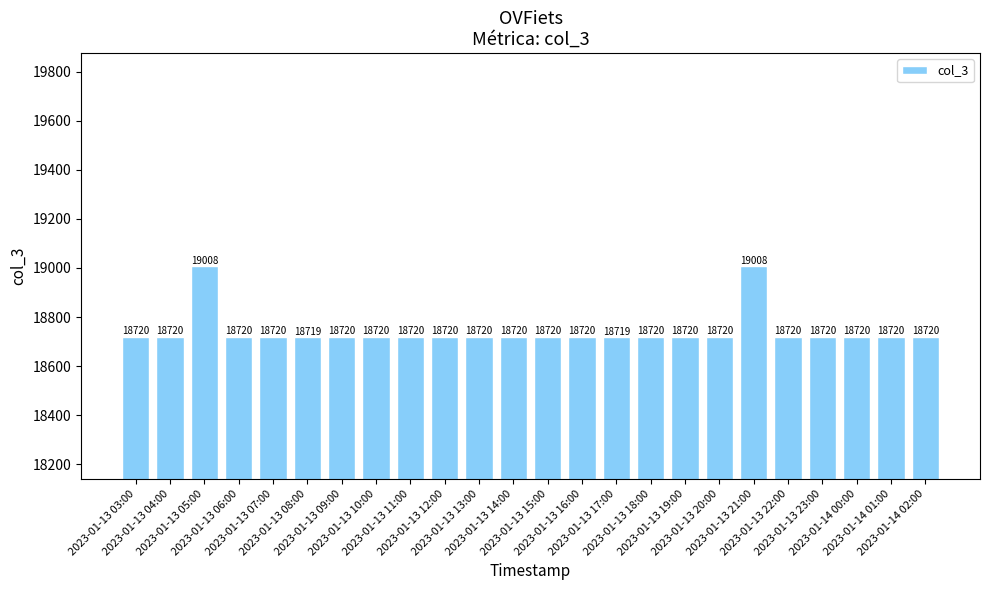

Reading left to right, what are all the values shown in this chart?

2023-01-13 03:00=18720	2023-01-13 04:00=18720	2023-01-13 05:00=19008	2023-01-13 06:00=18720	2023-01-13 07:00=18720	2023-01-13 08:00=18719	2023-01-13 09:00=18720	2023-01-13 10:00=18720	2023-01-13 11:00=18720	2023-01-13 12:00=18720	2023-01-13 13:00=18720	2023-01-13 14:00=18720	2023-01-13 15:00=18720	2023-01-13 16:00=18720	2023-01-13 17:00=18719	2023-01-13 18:00=18720	2023-01-13 19:00=18720	2023-01-13 20:00=18720	2023-01-13 21:00=19008	2023-01-13 22:00=18720	2023-01-13 23:00=18720	2023-01-14 00:00=18720	2023-01-14 01:00=18720	2023-01-14 02:00=18720